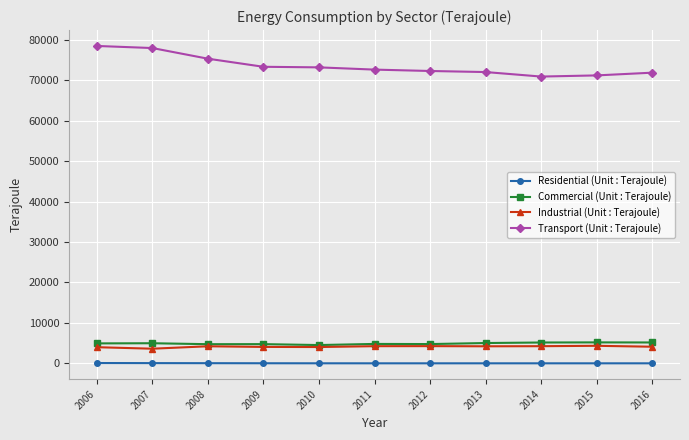

Does the chart display data point markers on the line(s)?

Yes